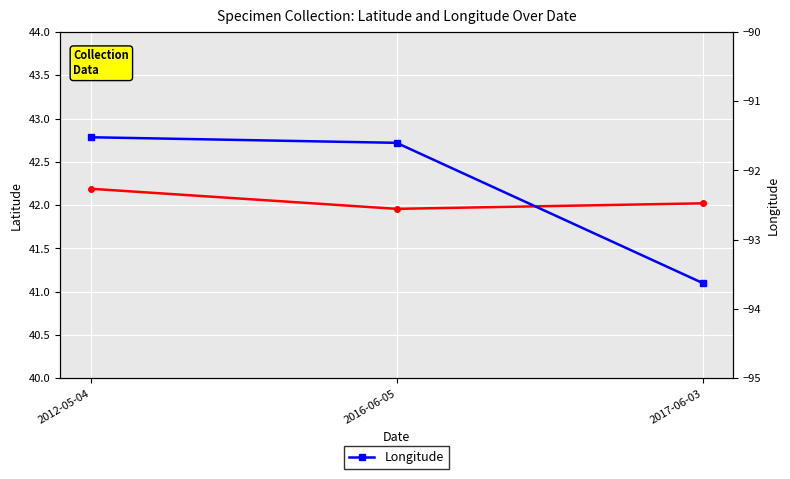

How many lines are shown in the chart?

2